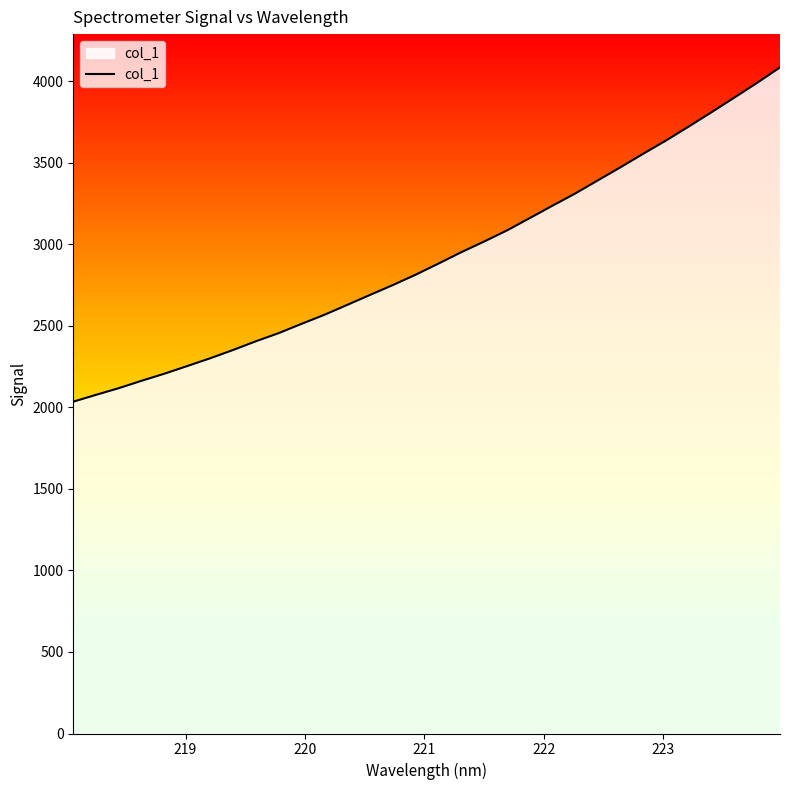

What is the difference between the maximum and minimum values?

2049.0